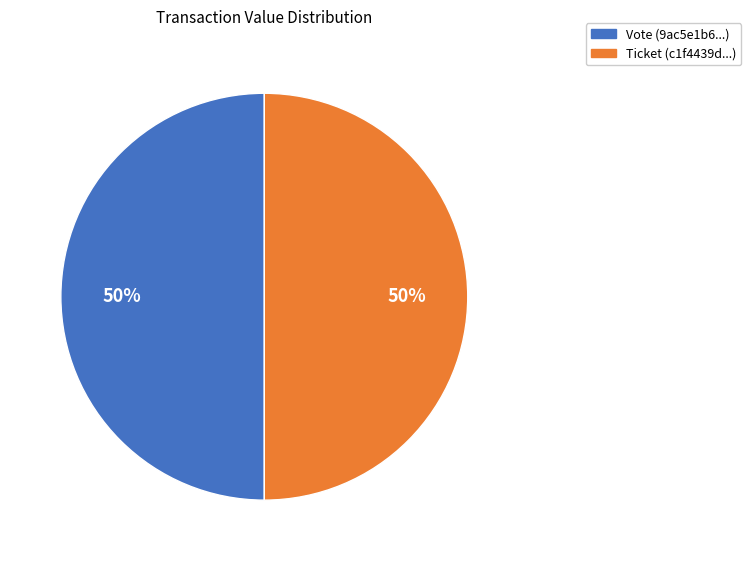

Approximately how many times larger is the value at Vote (9ac5e1b6...) compared to Ticket (c1f4439d...)?

1.0